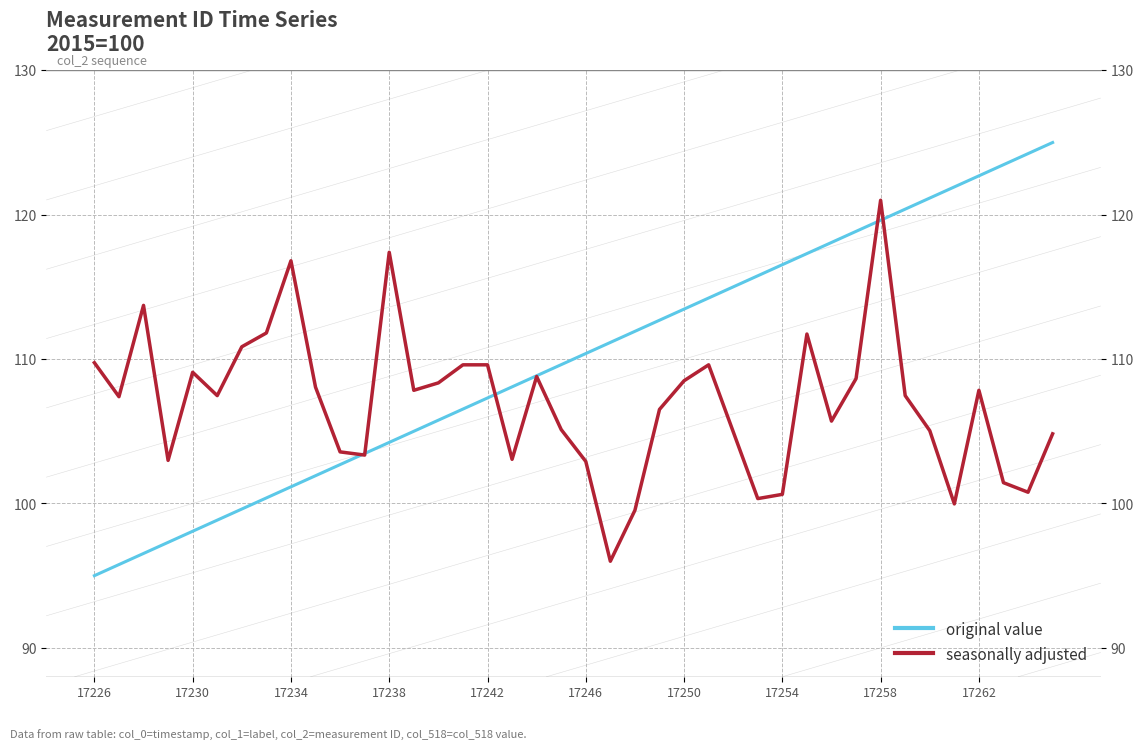

Is this an area chart (filled region under the line)?

No